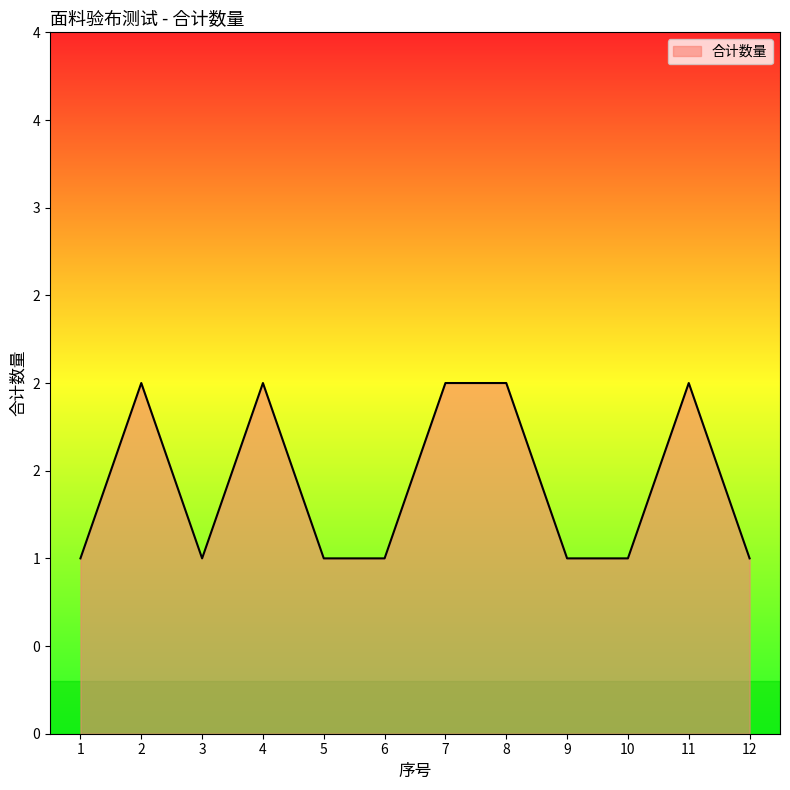

Does the chart display data point markers on the line(s)?

No